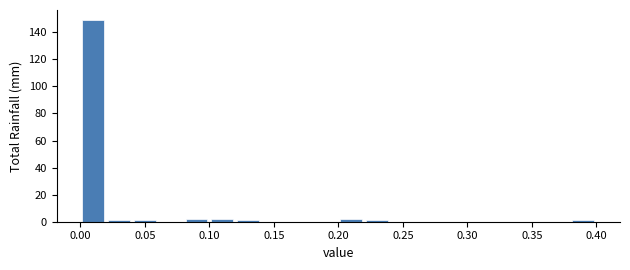

What is the height of the bar covering 0.20 to 0.22 on the x-axis? The values are not printed on the chart, so give them approximately, as read against the axis.

2